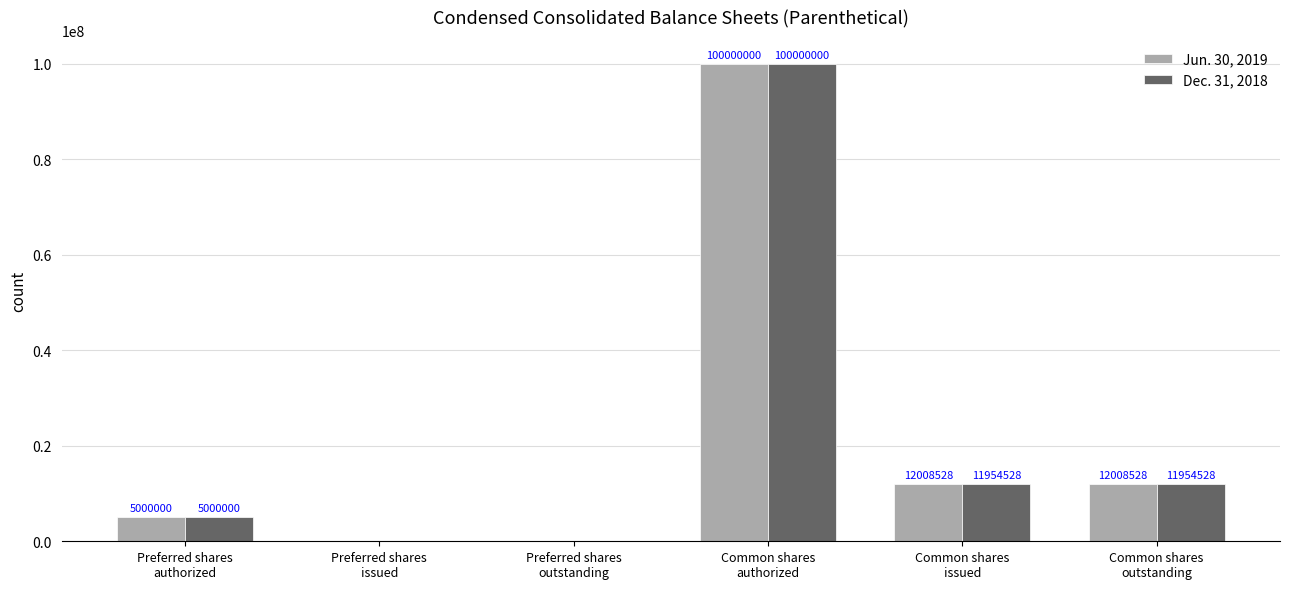

What is the sum of all Dec. 31, 2018 values?

128909056